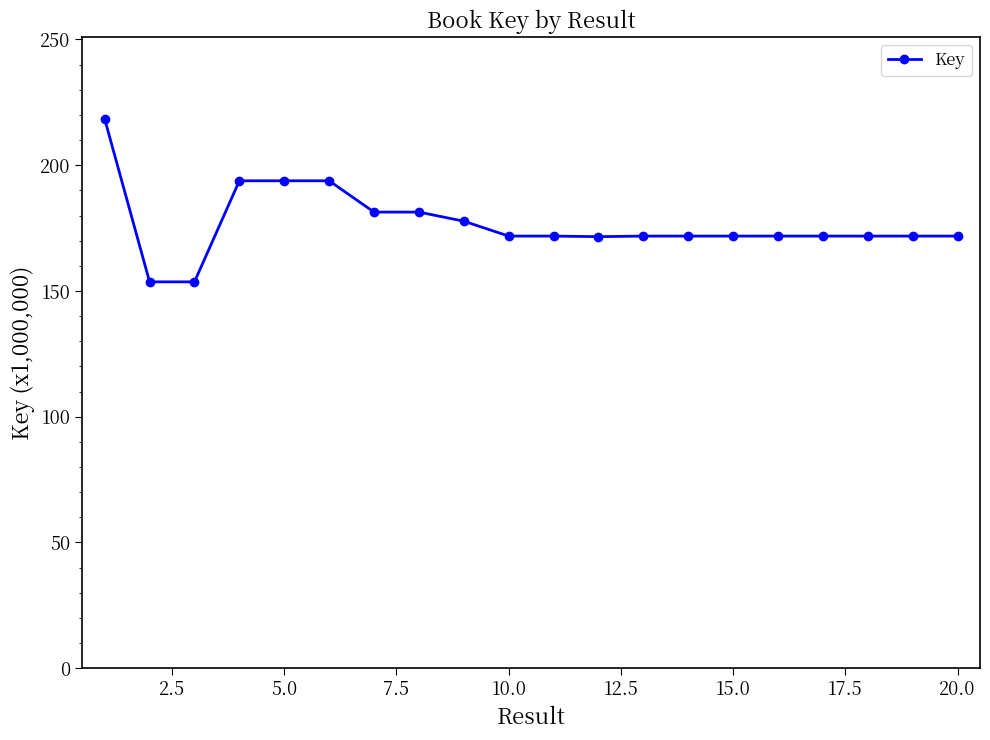

What is the greatest value displayed?

218.4